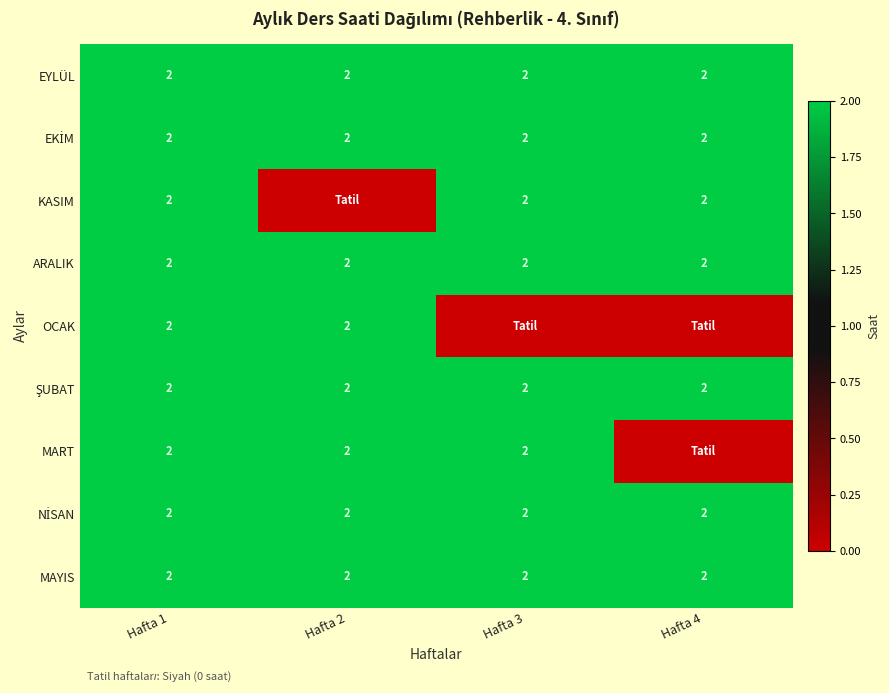

The value of EYLÜL at Hafta 2 is 1. True or false?

False